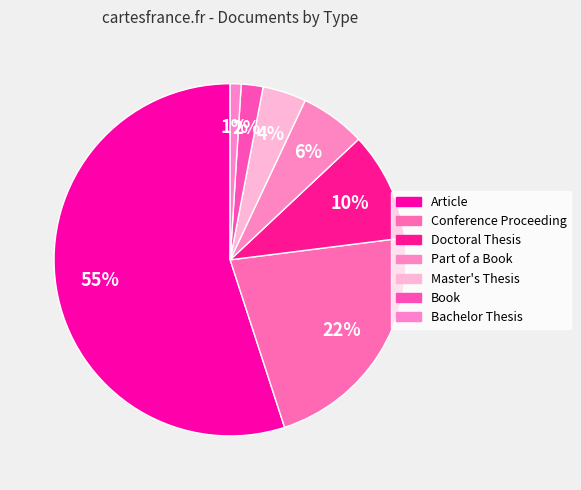

Which category has the smallest portion of the pie?

Bachelor Thesis